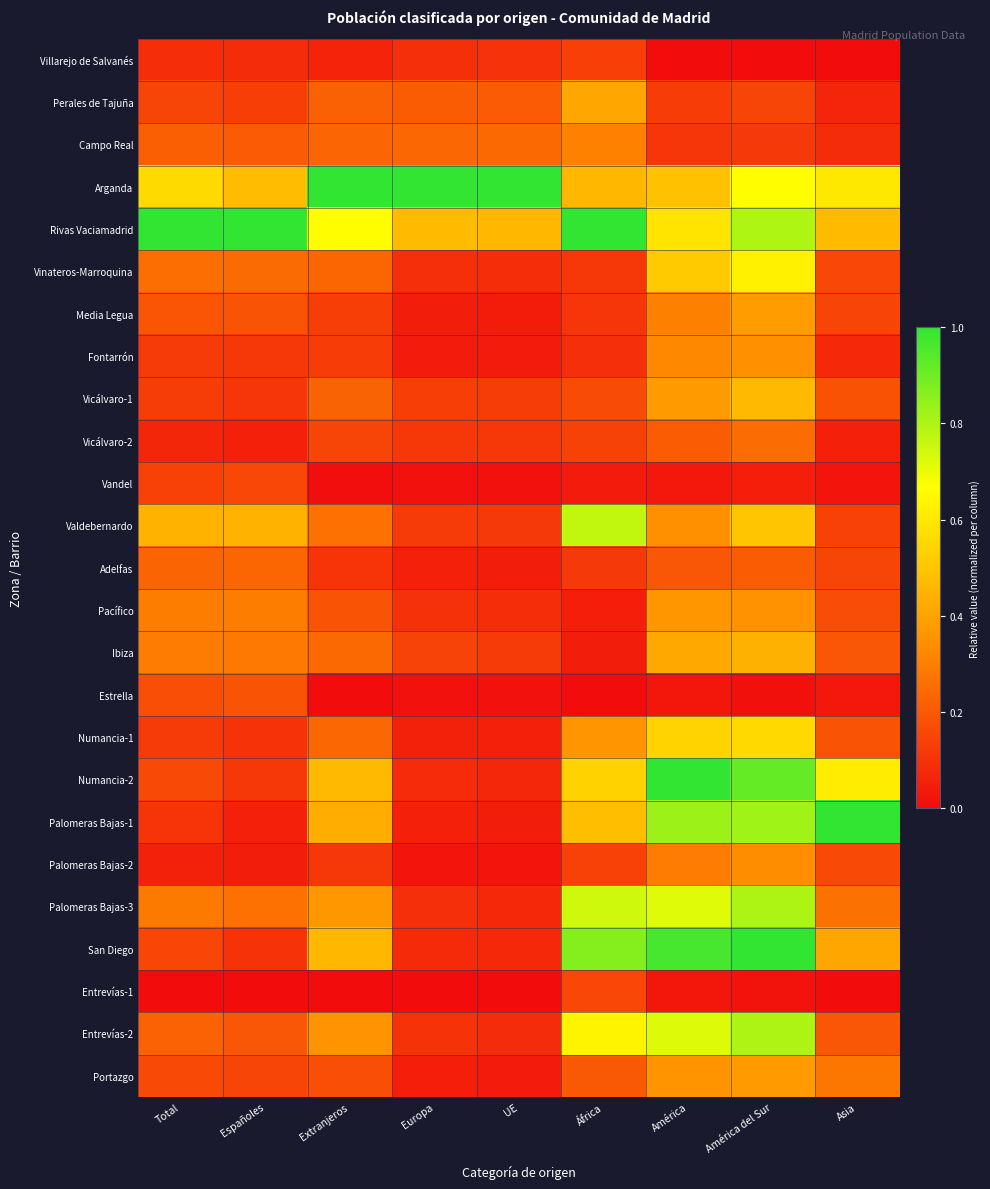

Reading right to left, what are all the values shown in this chart?

Villarejo de Salvanés: Asia=0.0	América del Sur=0.0	América=0.0	África=0.1	UE=0.1	Europa=0.1	Extranjeros=0.1	Españoles=0.1	Total=0.1
Perales de Tajuña: Asia=0.1	América del Sur=0.1	América=0.1	África=0.4	UE=0.2	Europa=0.2	Extranjeros=0.2	Españoles=0.1	Total=0.1
Campo Real: Asia=0.1	América del Sur=0.1	América=0.1	África=0.3	UE=0.2	Europa=0.2	Extranjeros=0.2	Españoles=0.2	Total=0.2
Arganda: Asia=0.6	América del Sur=0.7	América=0.5	África=0.5	UE=1.0	Europa=1.0	Extranjeros=1.0	Españoles=0.5	Total=0.6
Rivas Vaciamadrid: Asia=0.5	América del Sur=0.8	América=0.6	África=1.0	UE=0.5	Europa=0.5	Extranjeros=0.7	Españoles=1.0	Total=1.0
Vinateros-Marroquina: Asia=0.2	América del Sur=0.6	América=0.5	África=0.1	UE=0.1	Europa=0.1	Extranjeros=0.2	Españoles=0.2	Total=0.3
Media Legua: Asia=0.1	América del Sur=0.4	América=0.3	África=0.1	UE=0.0	Europa=0.0	Extranjeros=0.1	Españoles=0.2	Total=0.2
Fontarrón: Asia=0.1	América del Sur=0.3	América=0.3	África=0.1	UE=0.0	Europa=0.0	Extranjeros=0.1	Españoles=0.1	Total=0.1
Vicálvaro-1: Asia=0.2	América del Sur=0.5	América=0.4	África=0.2	UE=0.1	Europa=0.1	Extranjeros=0.2	Españoles=0.1	Total=0.1
Vicálvaro-2: Asia=0.1	América del Sur=0.3	América=0.2	África=0.1	UE=0.1	Europa=0.1	Extranjeros=0.1	Españoles=0.1	Total=0.1
Vandel: Asia=0.0	América del Sur=0.0	América=0.0	África=0.0	UE=0.0	Europa=0.0	Extranjeros=0.0	Españoles=0.2	Total=0.1
Valdebernardo: Asia=0.1	América del Sur=0.5	América=0.3	África=0.8	UE=0.1	Europa=0.1	Extranjeros=0.3	Españoles=0.4	Total=0.4
Adelfas: Asia=0.1	América del Sur=0.2	América=0.2	África=0.1	UE=0.0	Europa=0.1	Extranjeros=0.1	Españoles=0.2	Total=0.2
Pacífico: Asia=0.2	América del Sur=0.4	América=0.4	África=0.0	UE=0.1	Europa=0.1	Extranjeros=0.2	Españoles=0.3	Total=0.3
Ibiza: Asia=0.2	América del Sur=0.4	América=0.4	África=0.0	UE=0.1	Europa=0.1	Extranjeros=0.2	Españoles=0.3	Total=0.3
Estrella: Asia=0.0	América del Sur=0.0	América=0.0	África=0.0	UE=0.0	Europa=0.0	Extranjeros=0.0	Españoles=0.2	Total=0.2
Numancia-1: Asia=0.2	América del Sur=0.6	América=0.5	África=0.4	UE=0.1	Europa=0.1	Extranjeros=0.2	Españoles=0.1	Total=0.1
Numancia-2: Asia=0.6	América del Sur=0.9	América=1.0	África=0.5	UE=0.1	Europa=0.1	Extranjeros=0.5	Españoles=0.1	Total=0.2
Palomeras Bajas-1: Asia=1.0	América del Sur=0.8	América=0.8	África=0.5	UE=0.0	Europa=0.1	Extranjeros=0.4	Españoles=0.1	Total=0.1
Palomeras Bajas-2: Asia=0.2	América del Sur=0.3	América=0.3	África=0.1	UE=0.0	Europa=0.0	Extranjeros=0.1	Españoles=0.0	Total=0.1
Palomeras Bajas-3: Asia=0.3	América del Sur=0.8	América=0.7	África=0.7	UE=0.1	Europa=0.1	Extranjeros=0.4	Españoles=0.3	Total=0.3
San Diego: Asia=0.4	América del Sur=1.0	América=1.0	África=0.9	UE=0.1	Europa=0.1	Extranjeros=0.5	Españoles=0.1	Total=0.2
Entrevías-1: Asia=0.0	América del Sur=0.0	América=0.0	África=0.2	UE=0.0	Europa=0.0	Extranjeros=0.0	Españoles=0.0	Total=0.0
Entrevías-2: Asia=0.2	América del Sur=0.8	América=0.7	África=0.6	UE=0.1	Europa=0.1	Extranjeros=0.4	Españoles=0.2	Total=0.2
Portazgo: Asia=0.3	América del Sur=0.4	América=0.4	África=0.2	UE=0.0	Europa=0.0	Extranjeros=0.2	Españoles=0.1	Total=0.2